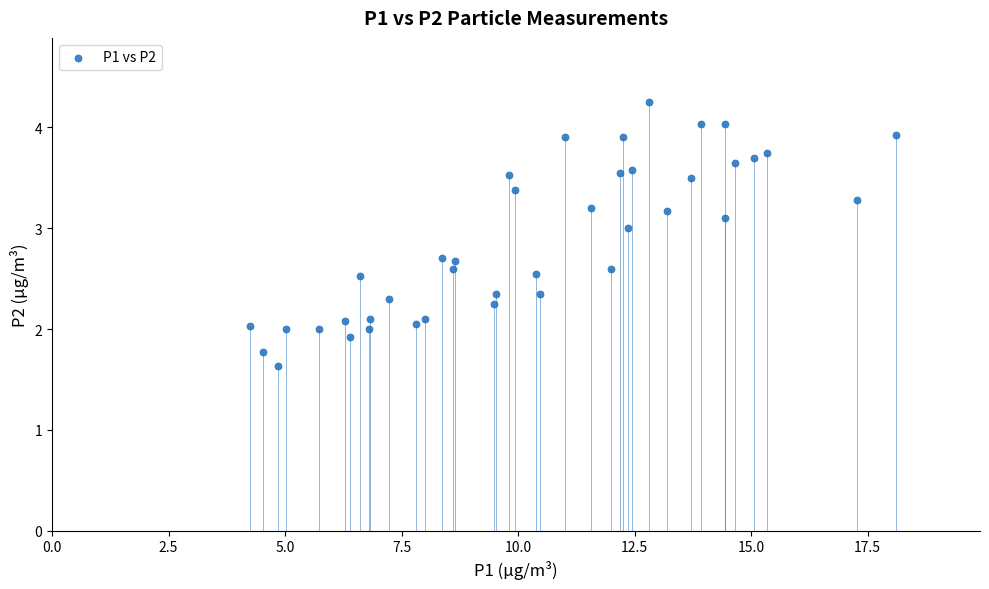

What is the range of Y values (max minus min)?

2.6